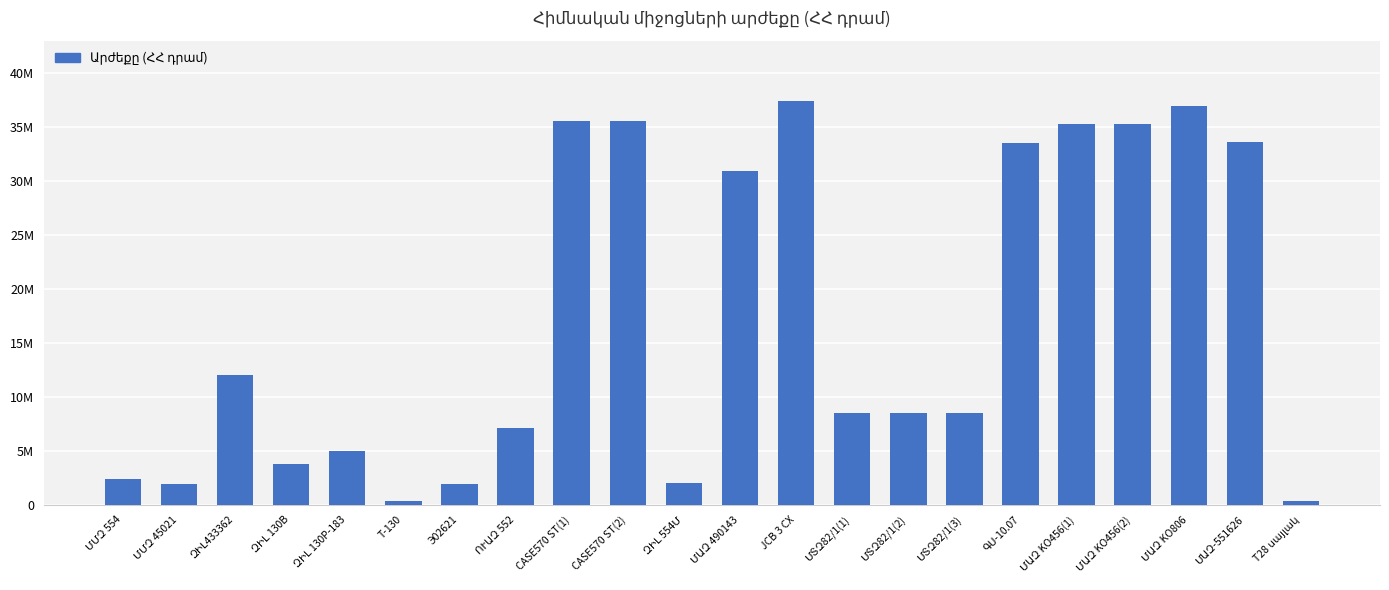

The chart shows a value of 65763868 at ՄԱԶ KO806. True or false?

False